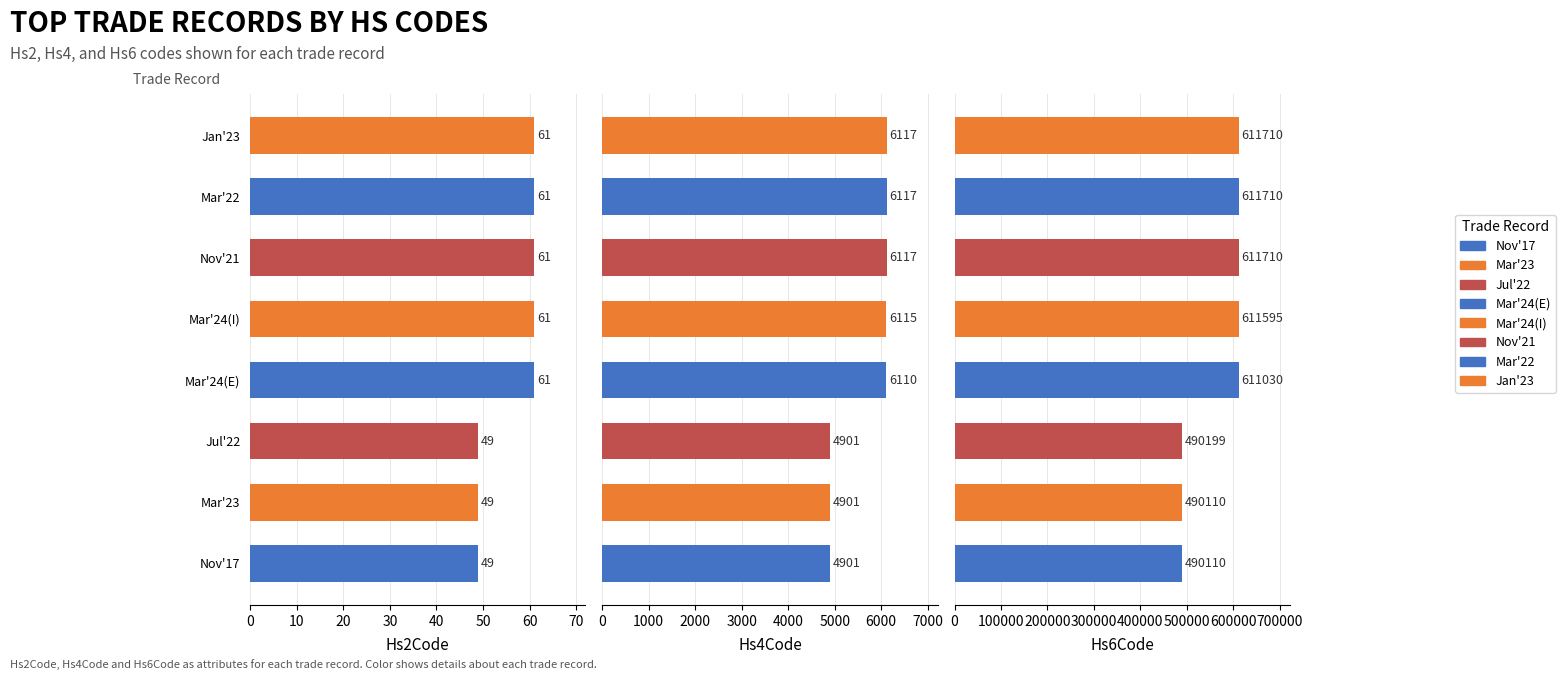

How many groups of bars are there?

8